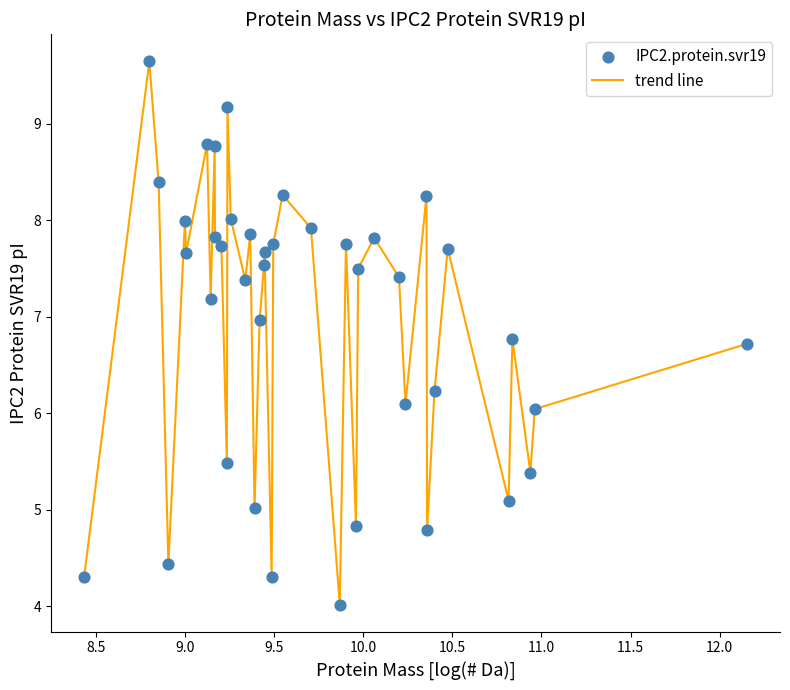

What is the minimum value shown in the chart?

4.0